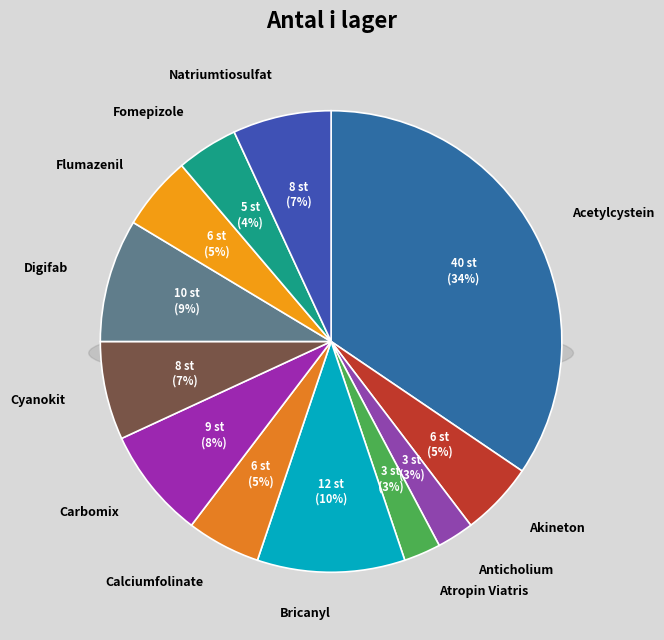

What is the change in value from Anticholium to Carbomix?

+6